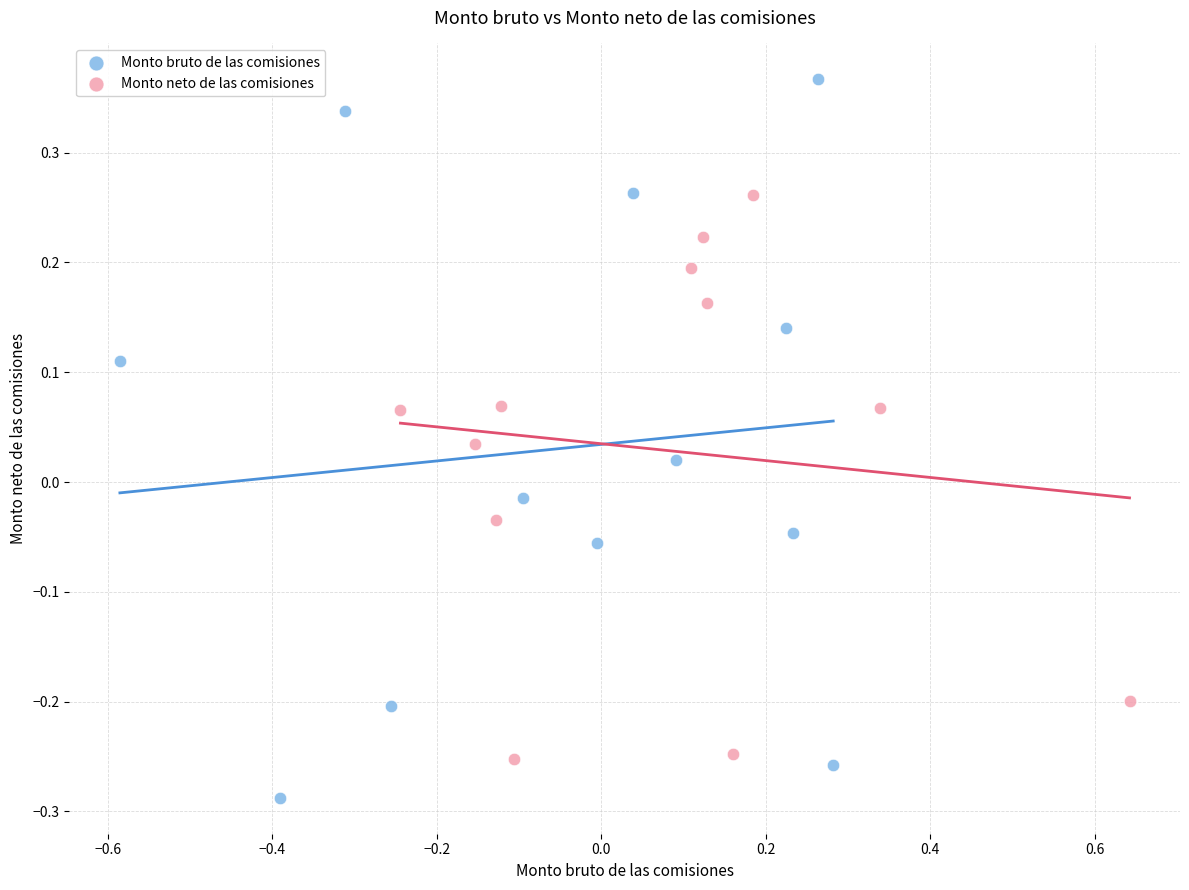

Which series reaches the maximum Y coordinate?

Monto bruto de las comisiones